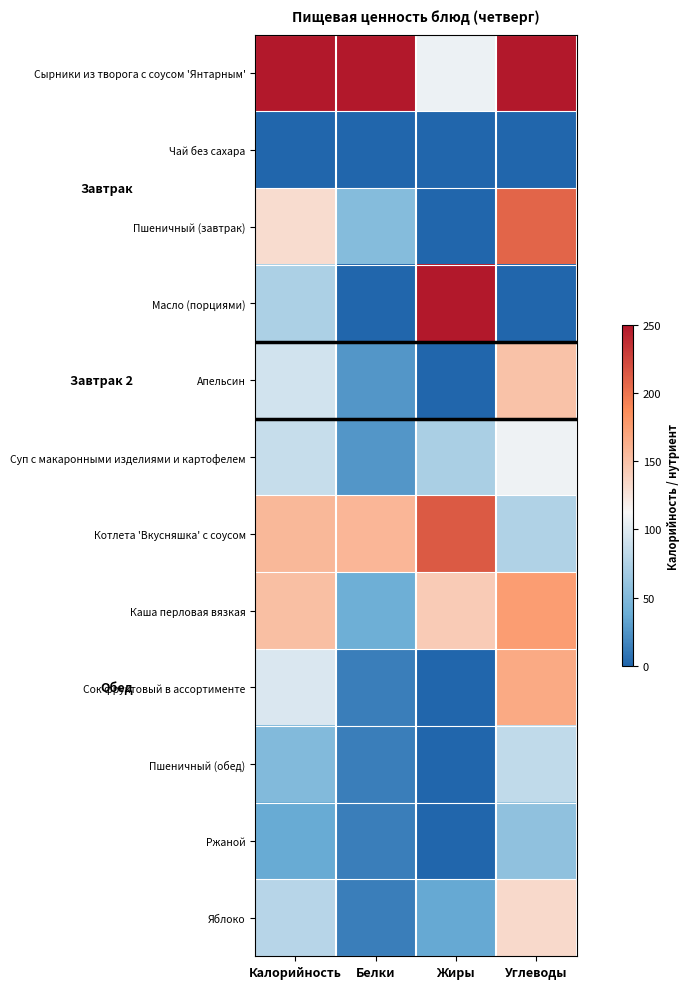

Rank the series by their maximum value, from lowest to highest.

Чай без сахара, Ржаной, Пшеничный (обед), Суп с макаронными изделиями и картофелем, Яблоко, Апельсин, Сок фруктовый в ассортименте, Каша перловая вязкая, Пшеничный (завтрак), Котлета 'Вкусняшка' с соусом, Масло (порциями), Сырники из творога с соусом 'Янтарным'